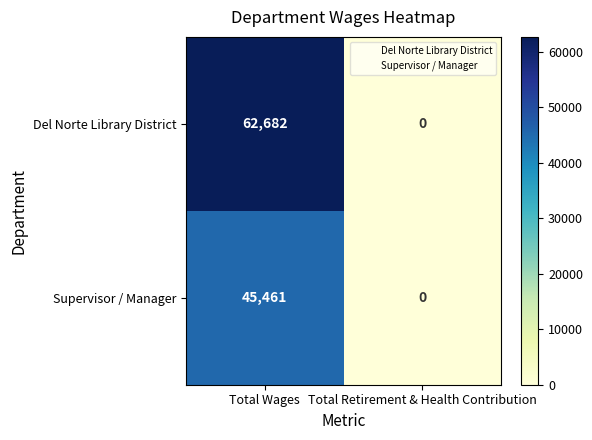

Which category has the lowest value across all series?

Total Retirement & Health Contribution